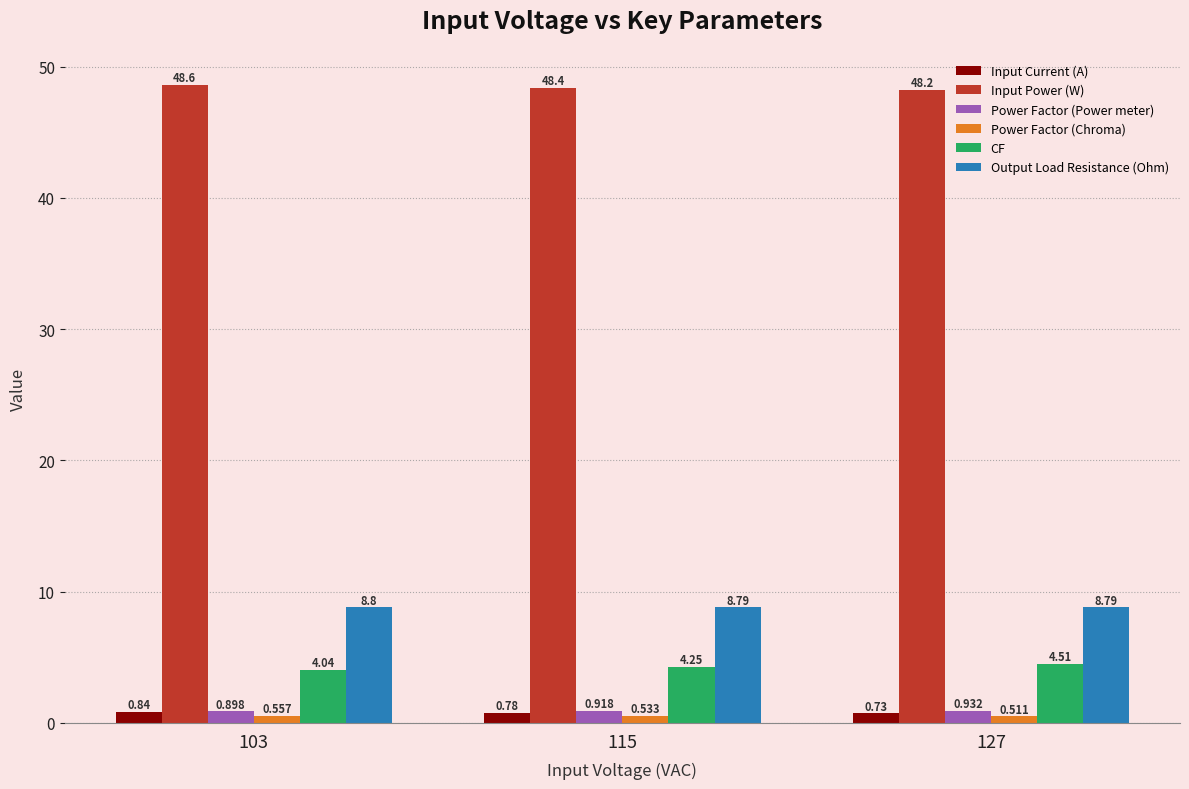

What is the difference between the highest and lowest values at 115?

47.9